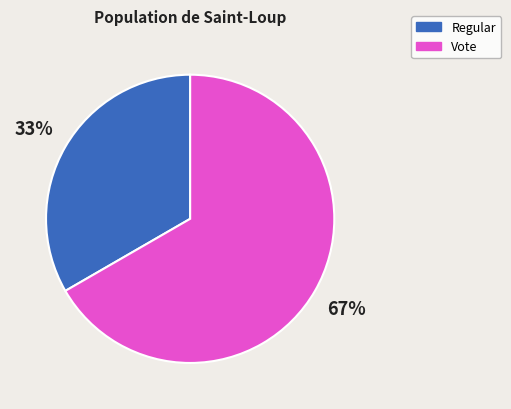

To the nearest percent, what portion does Vote represent?

67%